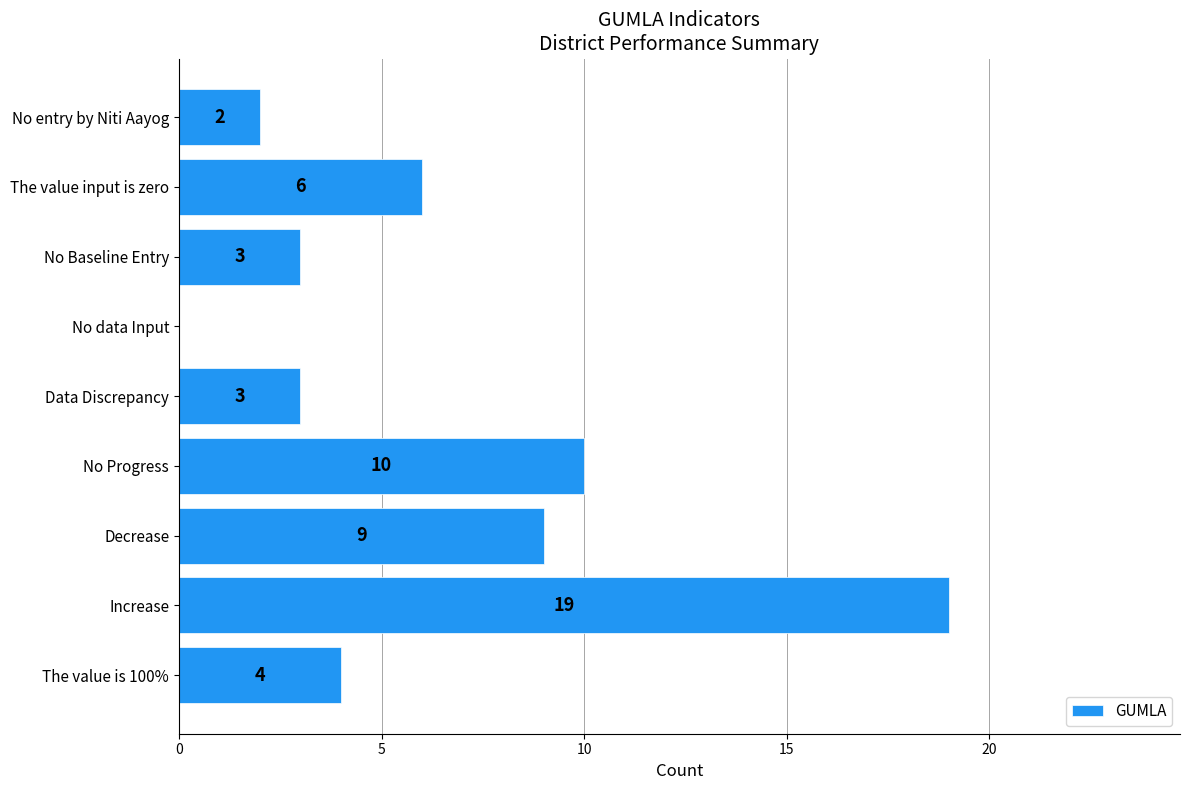

What is the sum of all values?

56